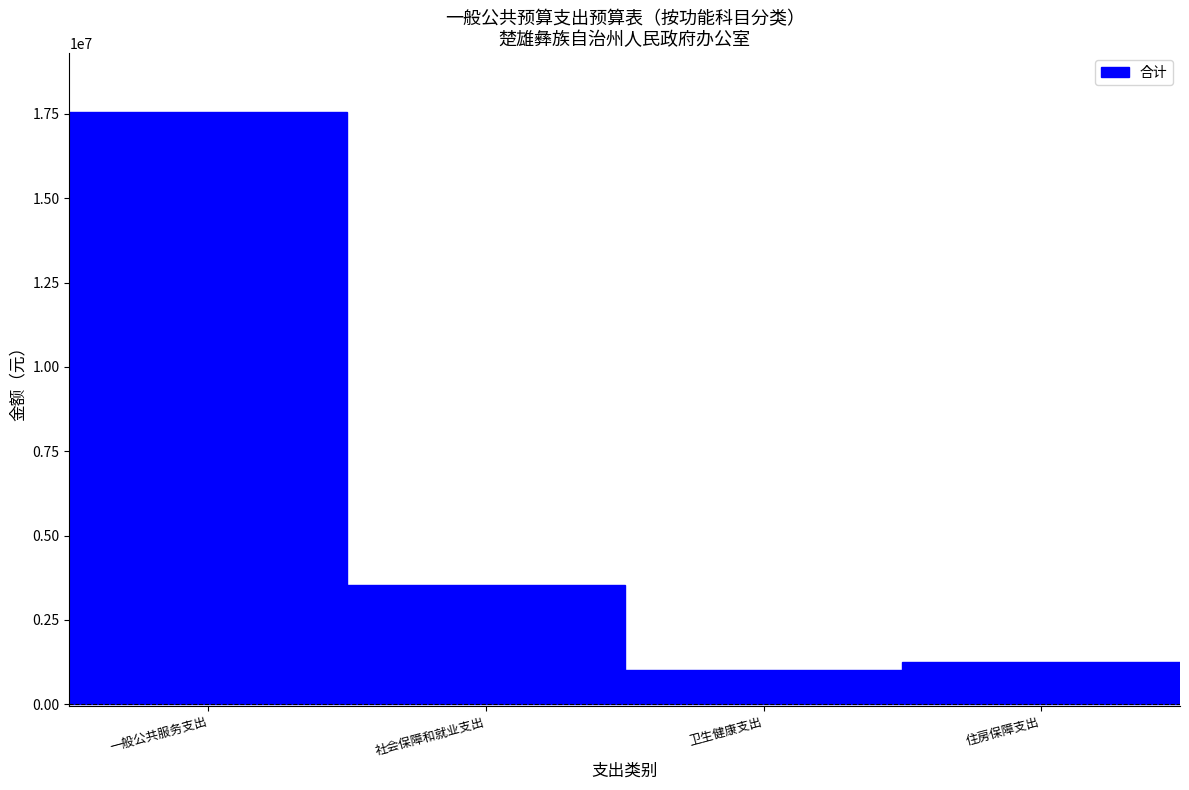

Reading left to right, what are all the values shown in this chart?

一般公共服务支出=17543796.3	社会保障和就业支出=3534198.1	卫生健康支出=1011823.6	住房保障支出=1255313.0